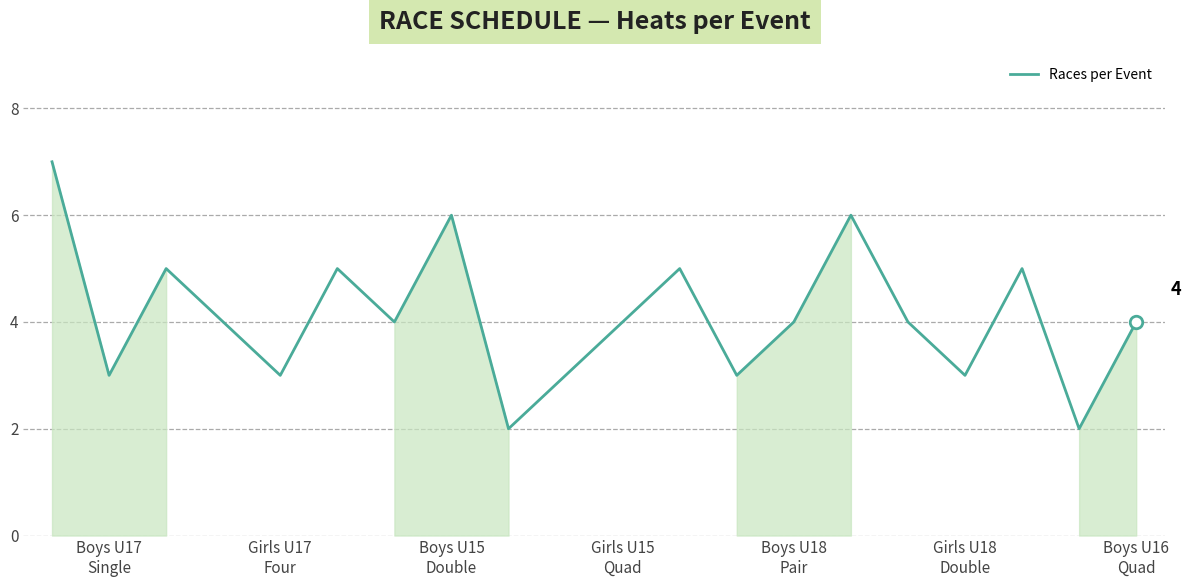

What is the maximum value shown in the chart?

7